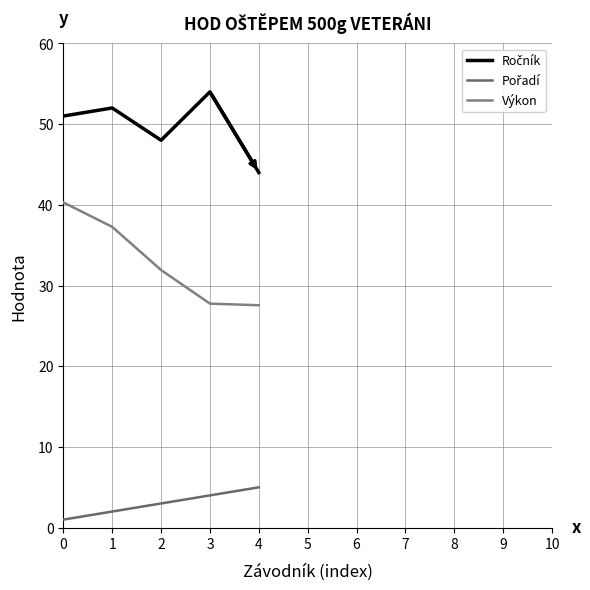

Is the value of Výkon at 4 greater than the value of Pořadí at 2?

Yes